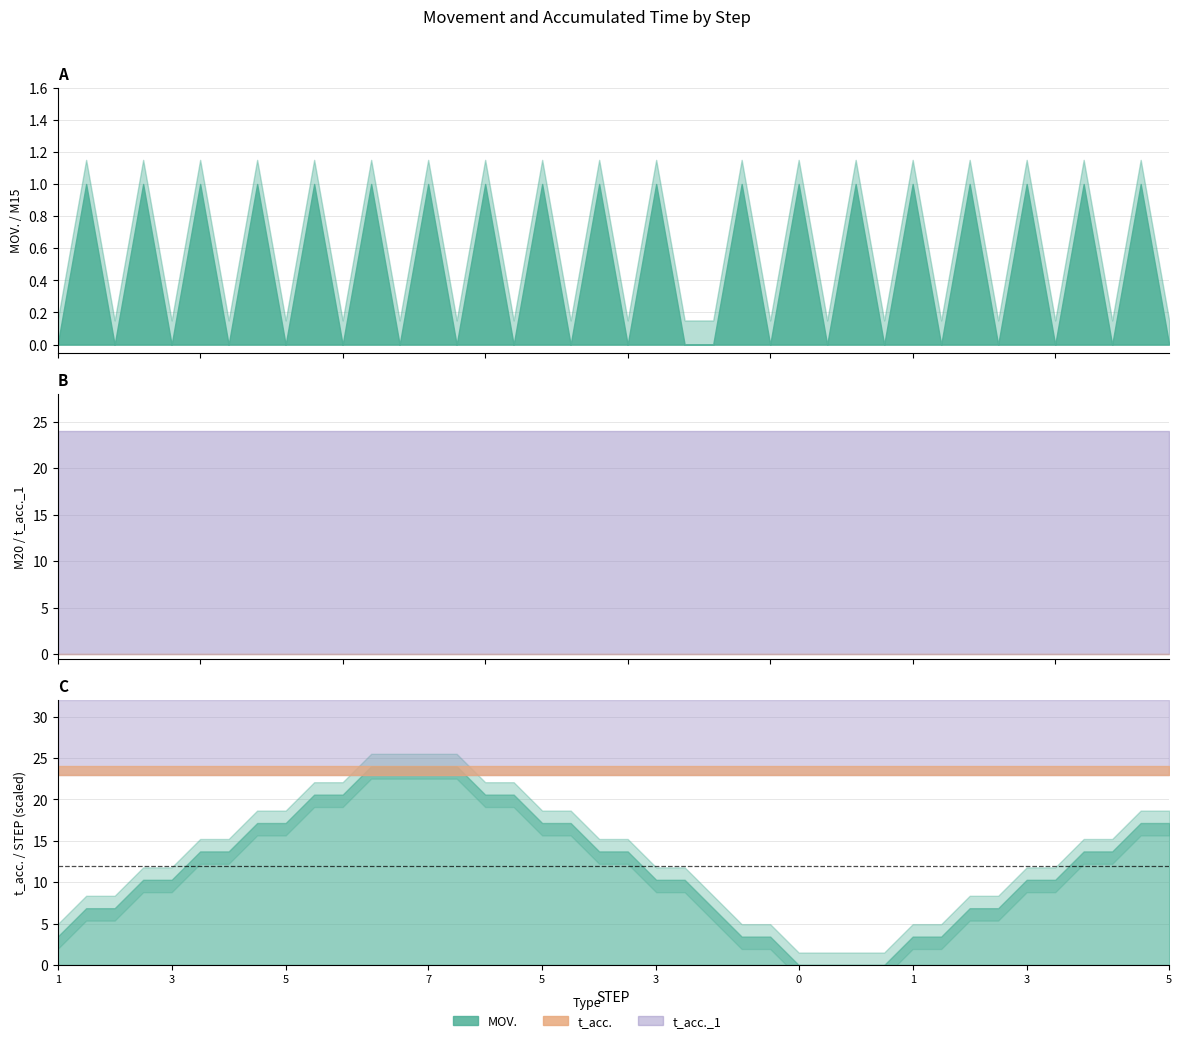

What is the lowest value of the t_acc. series?

24